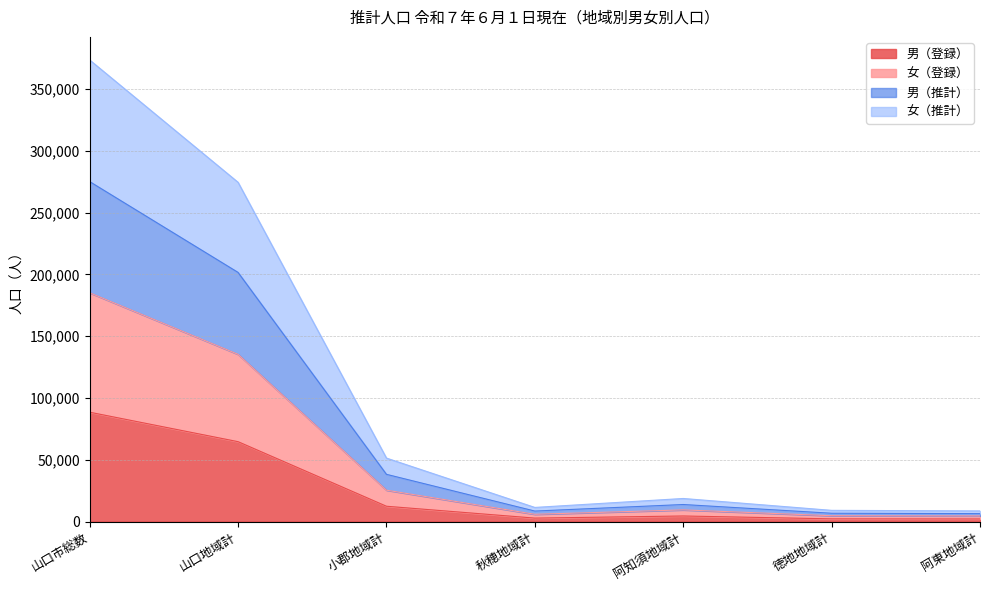

Reading left to right, extract all data points from this chart.

男（登録）: 88445	64604	12361	2767	4480	2164	2069
女（登録）: 185058	135262	25353	5849	9403	4687	4504
男（推計）: 275017	201539	38181	8456	13757	6697	6387
女（推計）: 373423	274447	51321	11397	18644	9036	8578